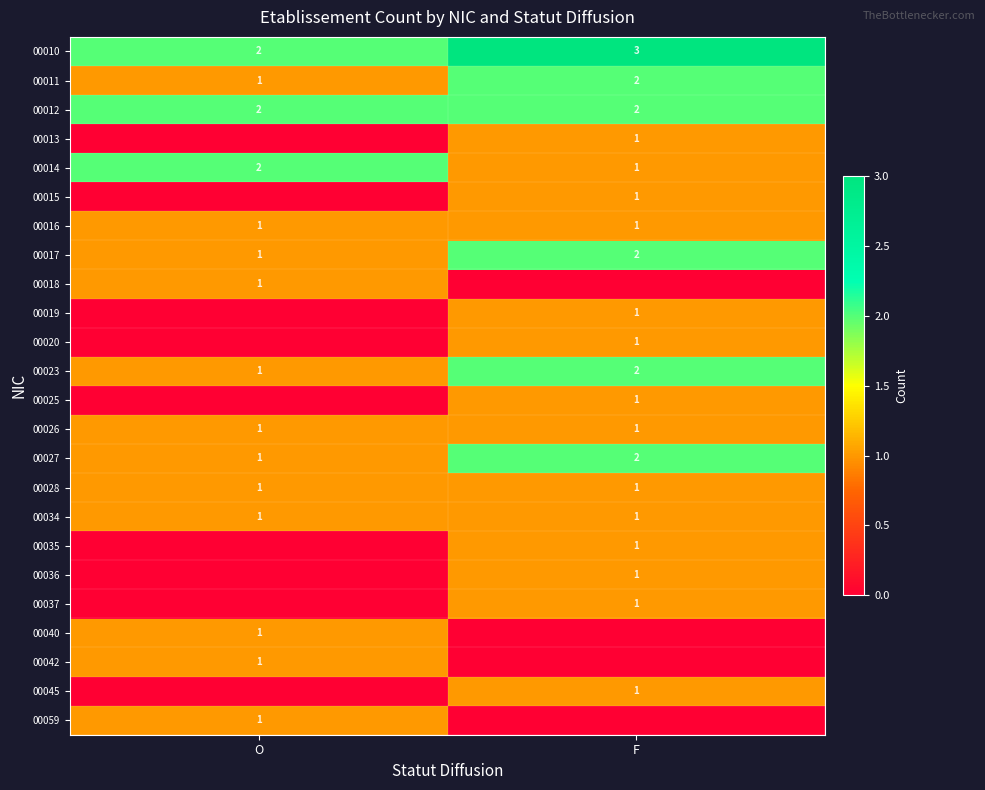

The value of 00018 at O is 0. True or false?

False